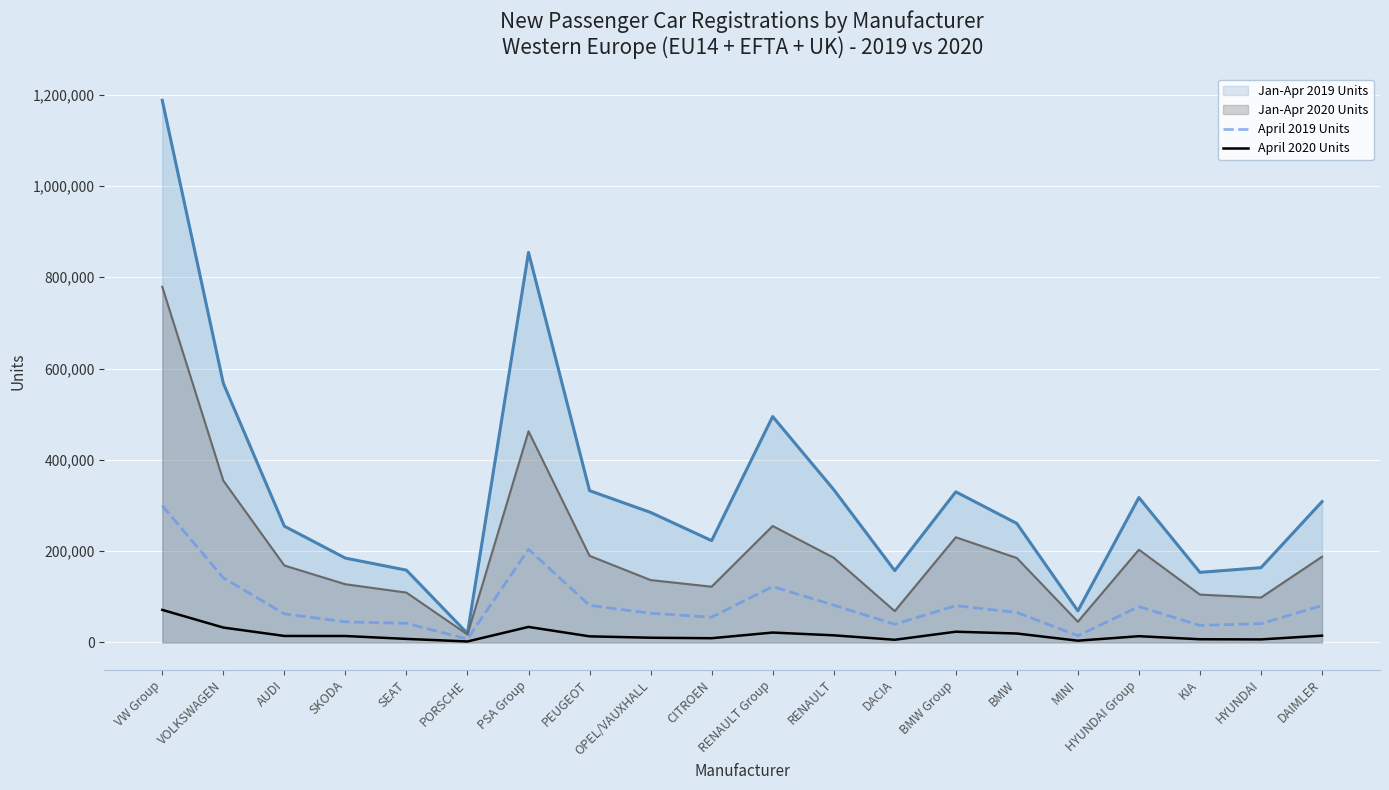

How many interior local valleys does the April 2019 Units series have?

5